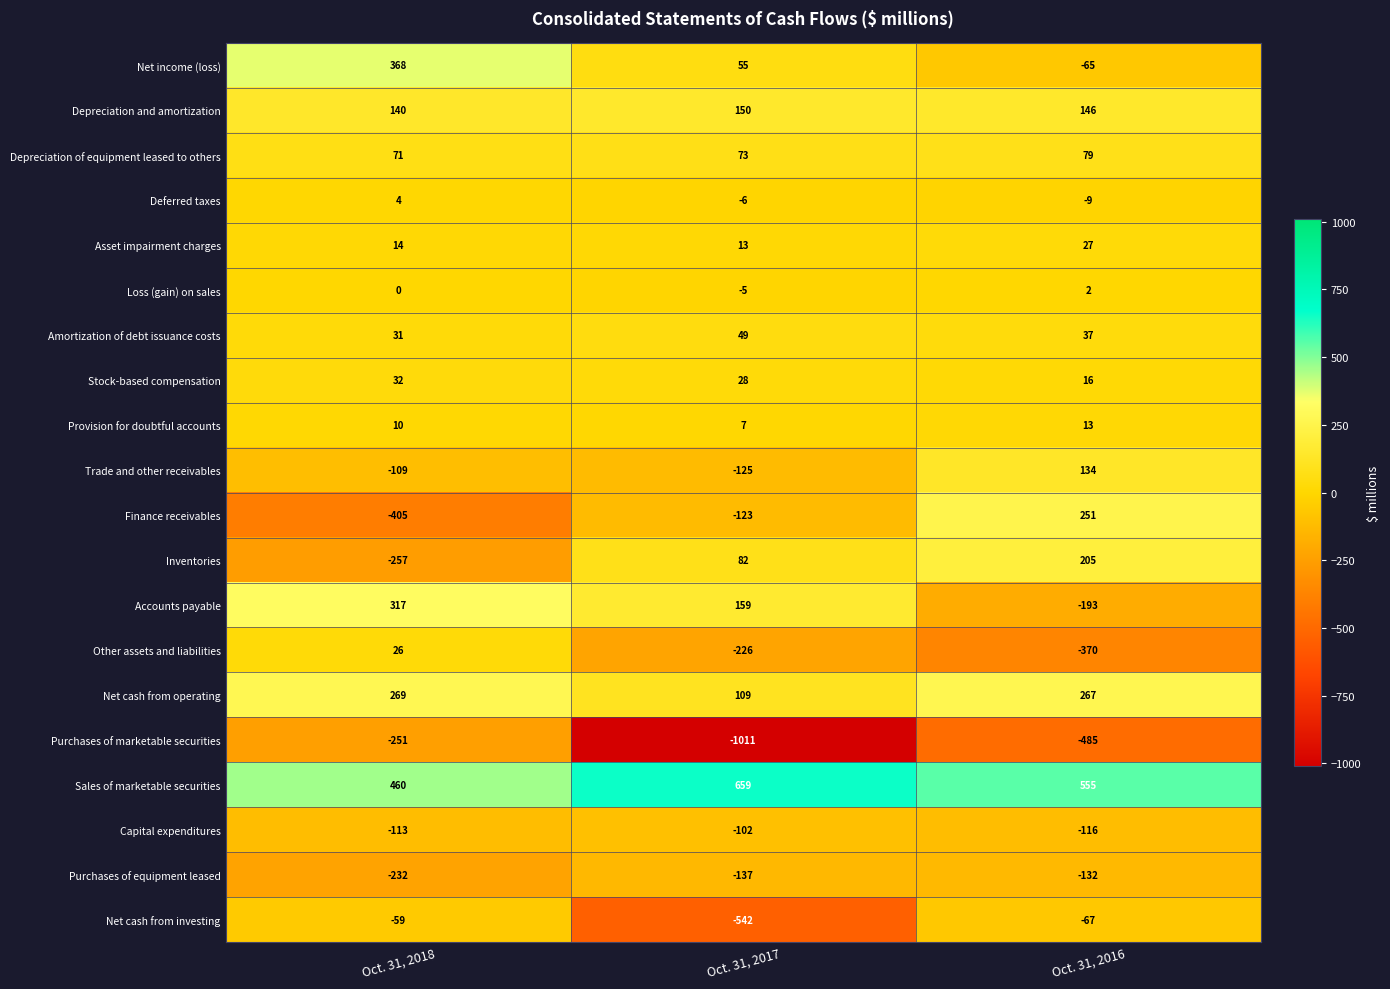

At how many categories does at least one series exceed 420?

3